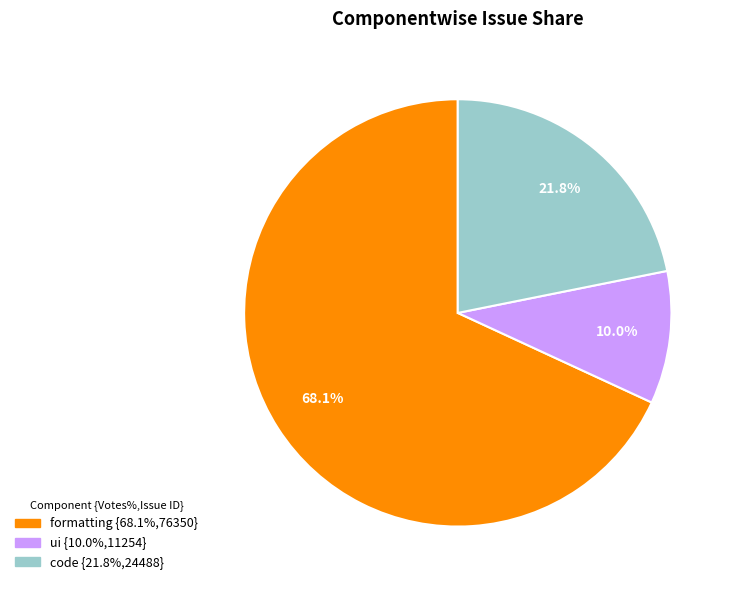

Between code and ui, which is larger?

code